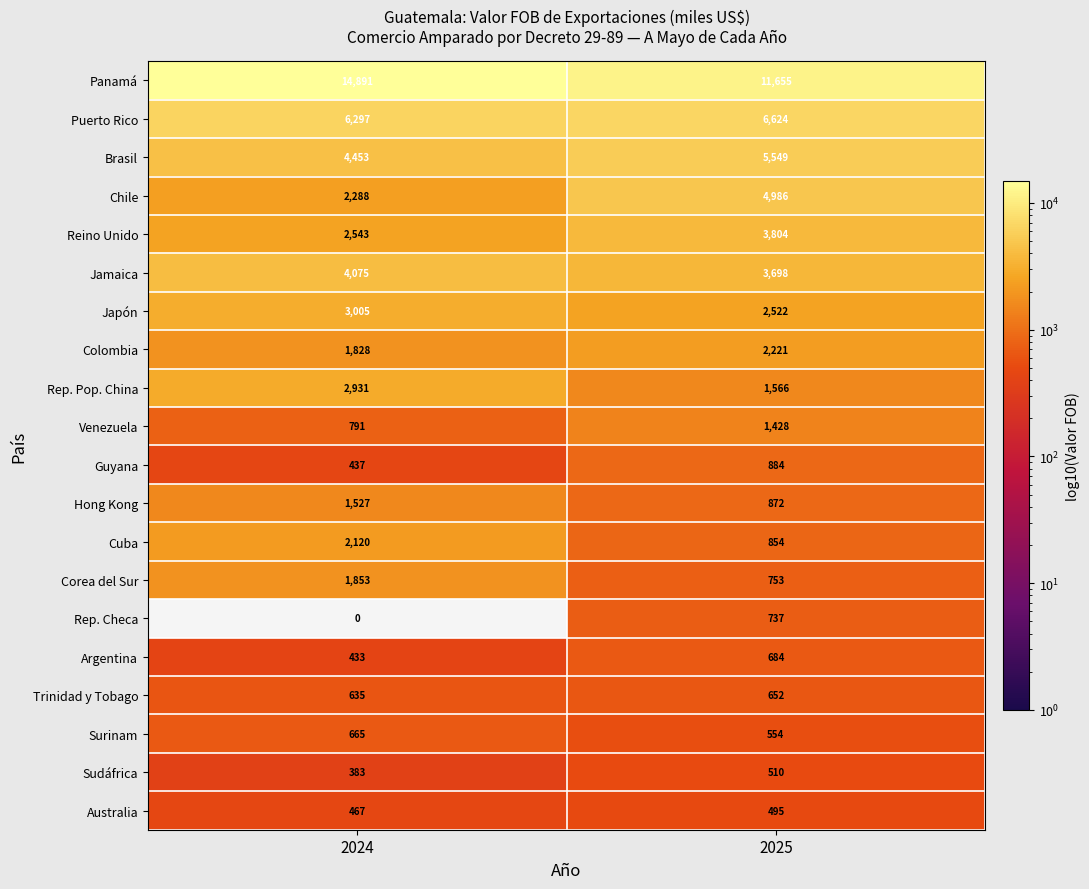

What is the total value across all series at 2025?

51048